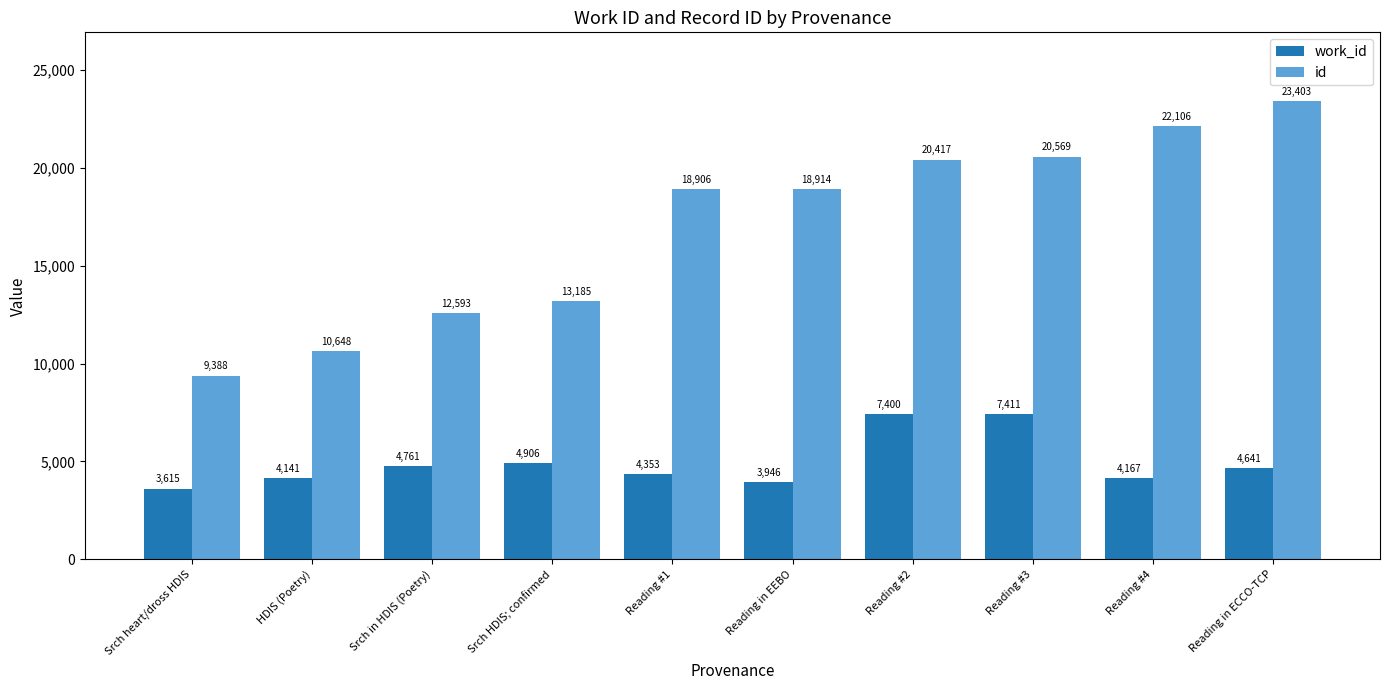

What is the total value across all series at Srch in HDIS (Poetry)?

17354